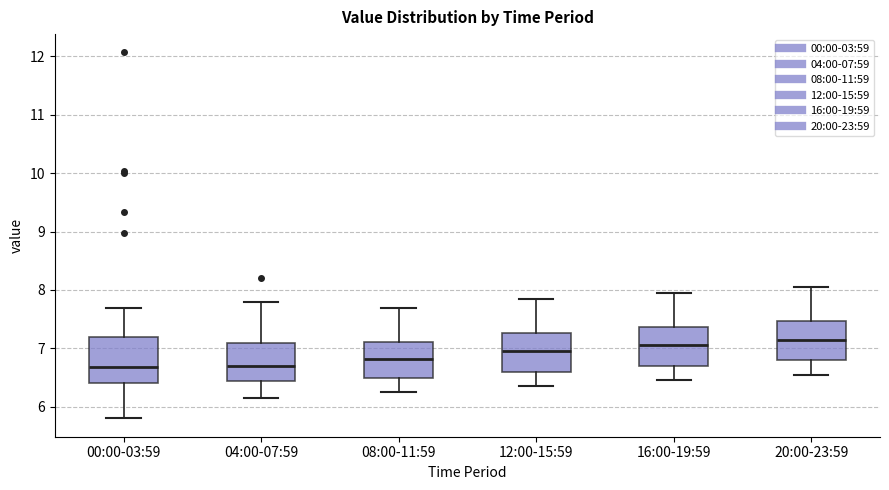

Where does the median line of the box for 08:00-11:59 sit on the y-axis? The values are not printed on the chart, so give them approximately, as read against the axis.

6.8